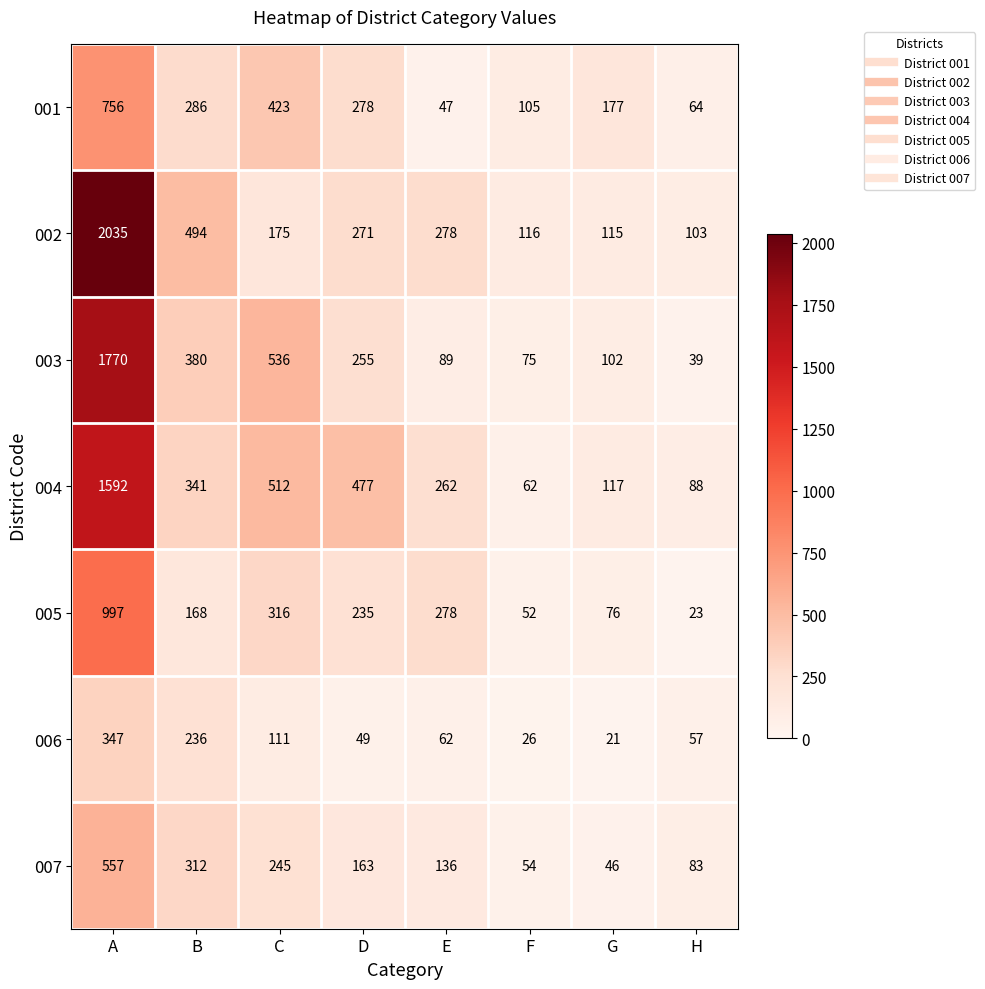

The value of 004 at D is 477. True or false?

True